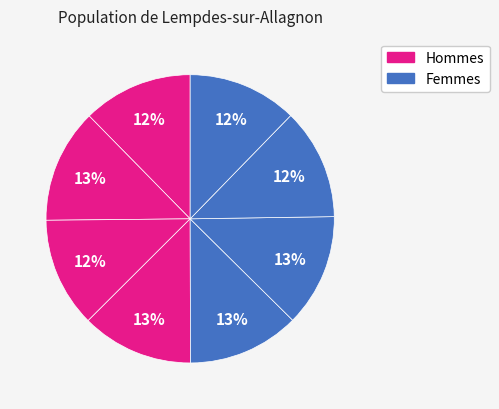

How many slices are in this pie chart?

8